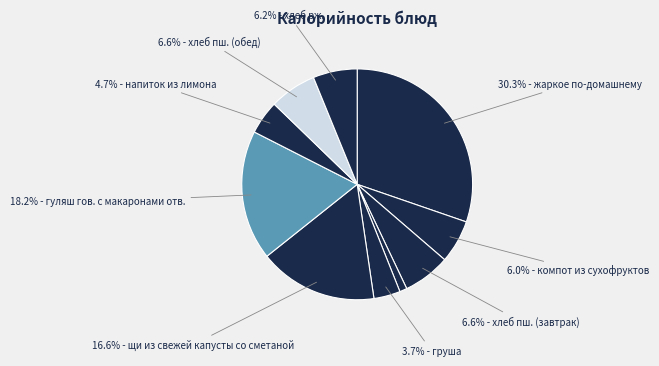

Count the number of slices in the pie.

10